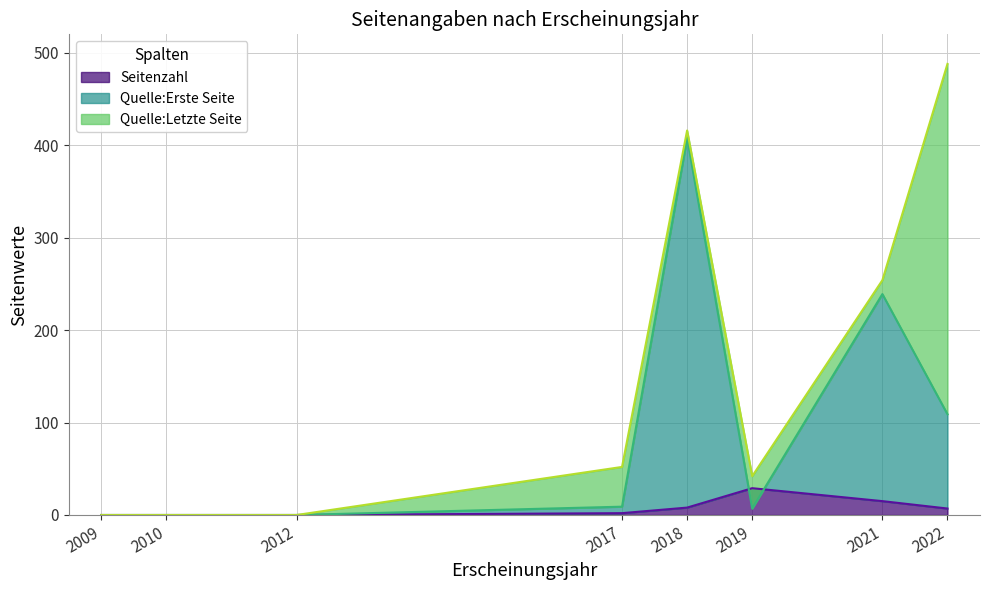

Is it true that Seitenzahl equals 5 at 2018?

False